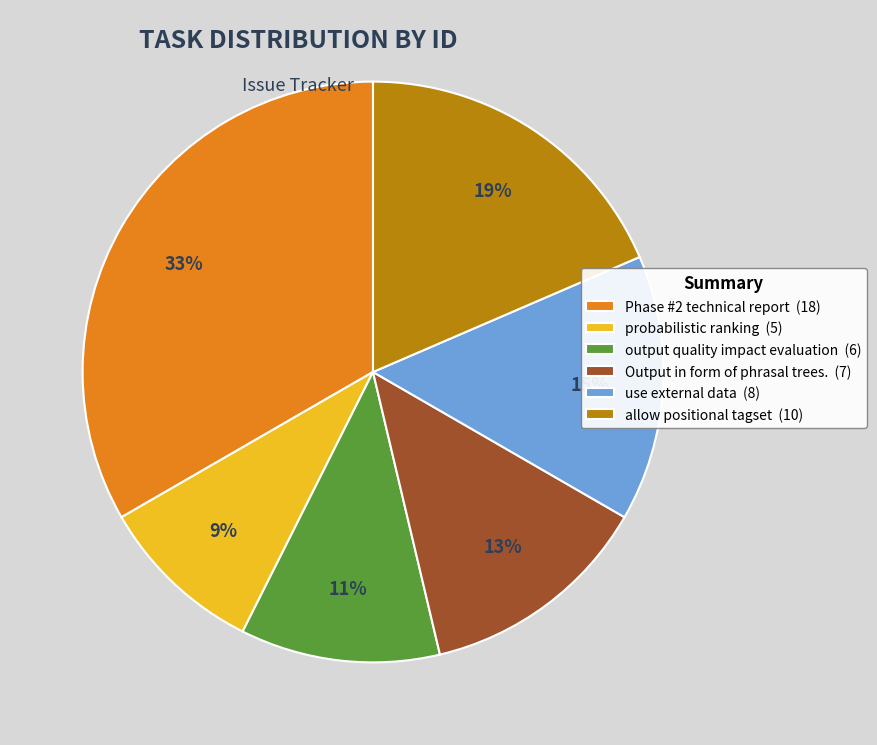

Combined, do allow positional tagset (10) and Output in form of phrasal trees. (7) account for over 50%?

No